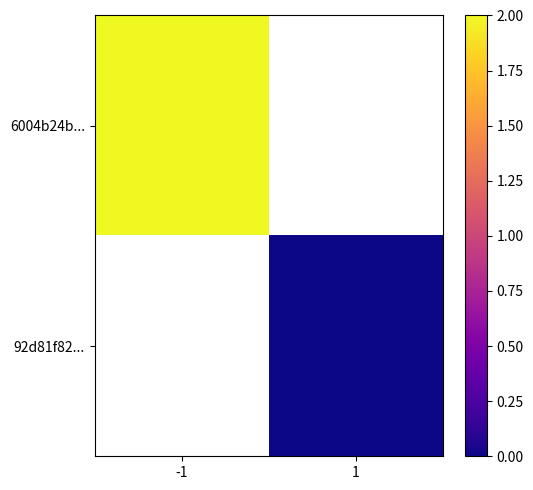

How many data points in 92d81f82... are above 0?

1